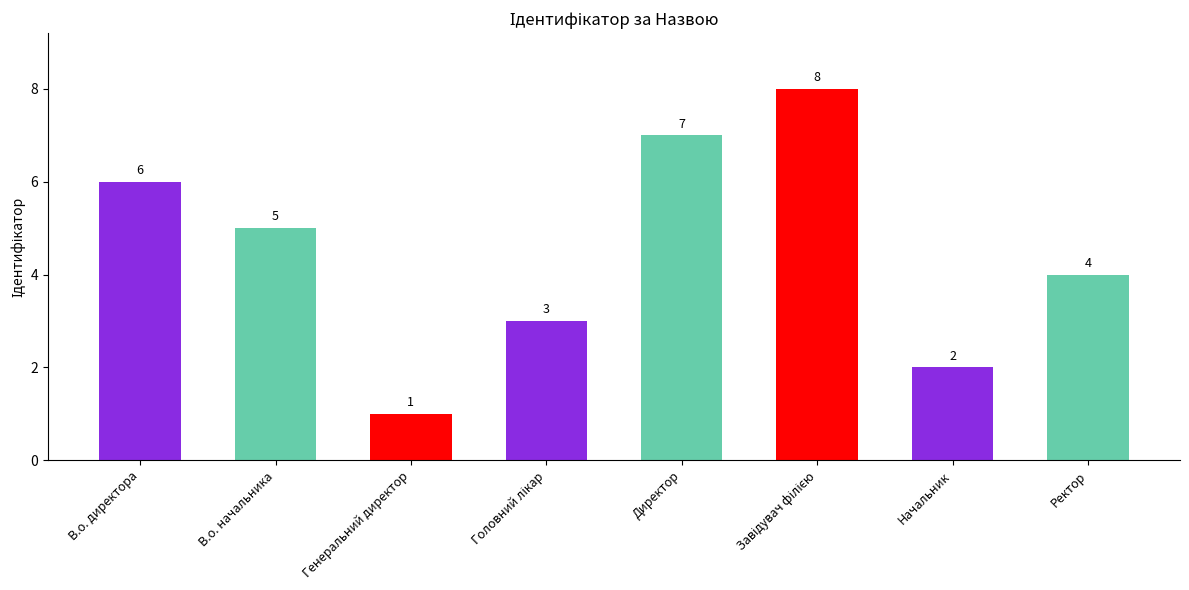

Count the number of categories in the chart.

8